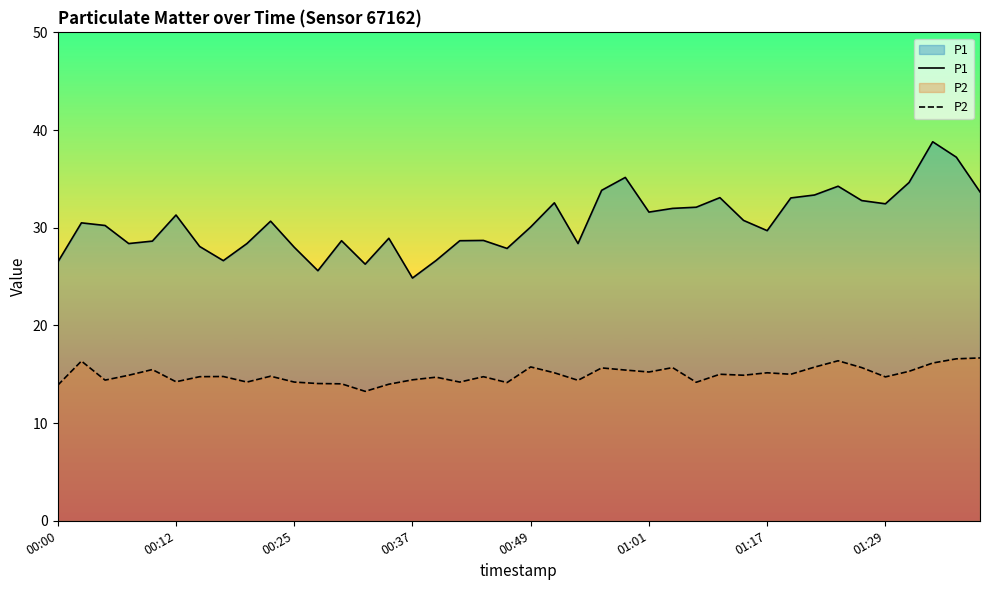

What is the greatest value displayed?

38.8